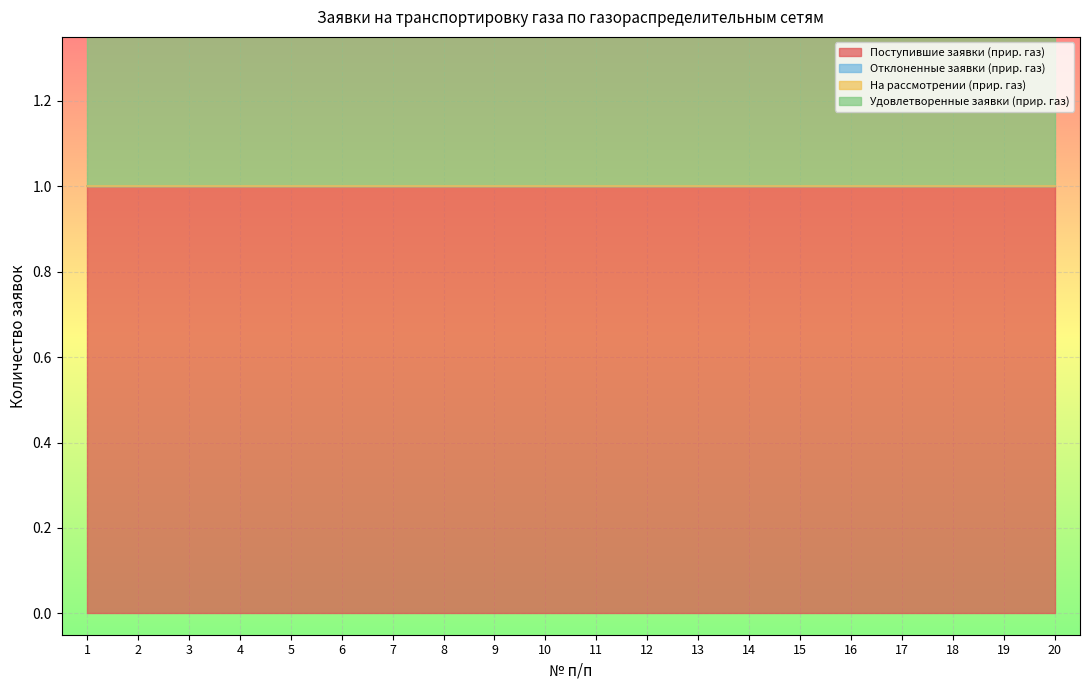

The Поступившие заявки (прир. газ) series shows 1 at 6. True or false?

True